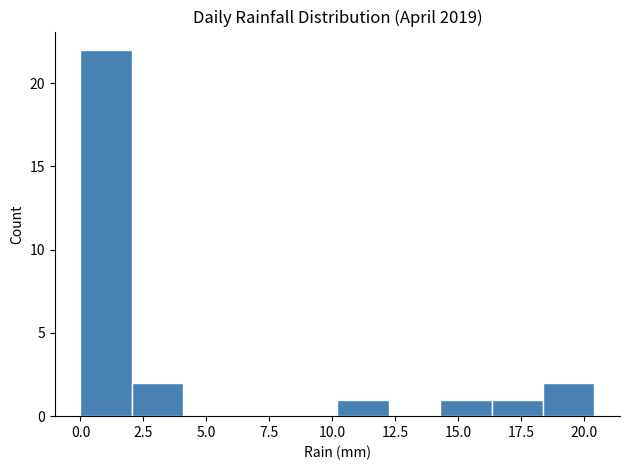

Reading left to right, list every bar in this chart as the range it spans on the x-axis followed by its height. Neither the bar edges nor the heights are printed on the chart, so give them approximately, as read against the axes.

0.0 to 2.0: 22
2.0 to 4.0: 2
4.0 to 6.0: 0
6.0 to 8.0: 0
8.0 to 10.0: 0
10.0 to 12.0: 1
12.0 to 14.5: 0
14.5 to 16.5: 1
16.5 to 18.5: 1
18.5 to 20.5: 2